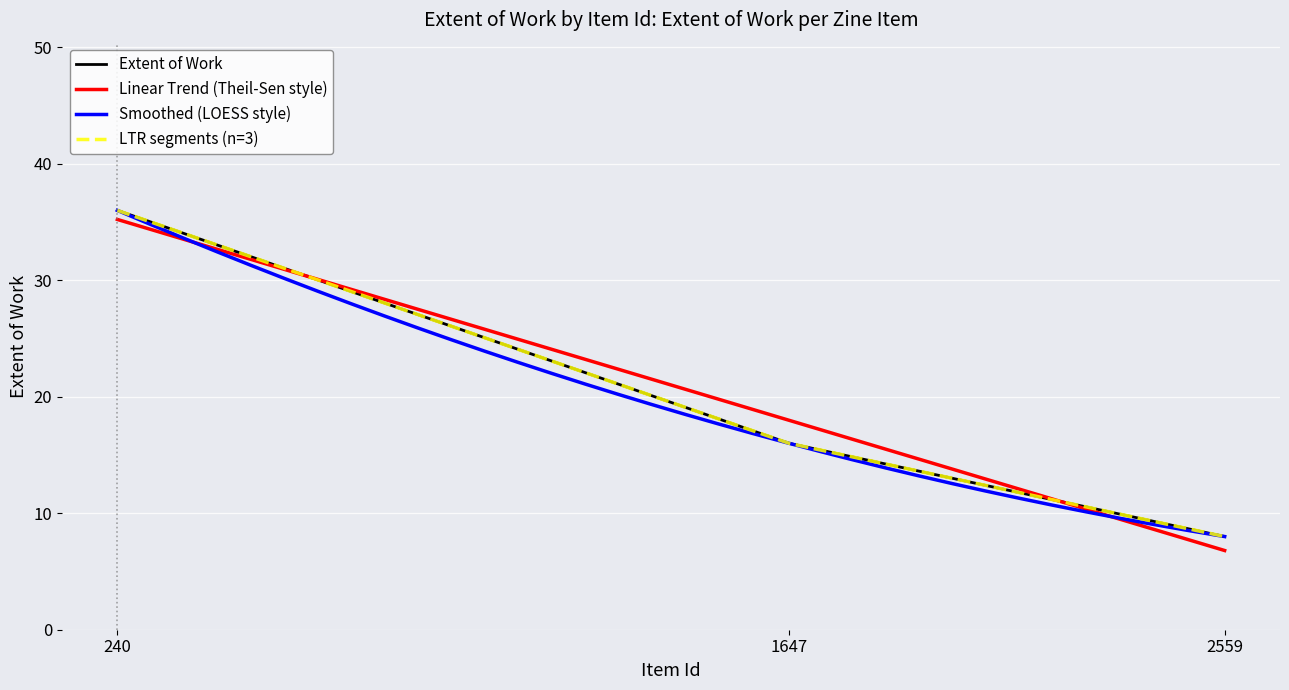

What is the sum of all values?

60